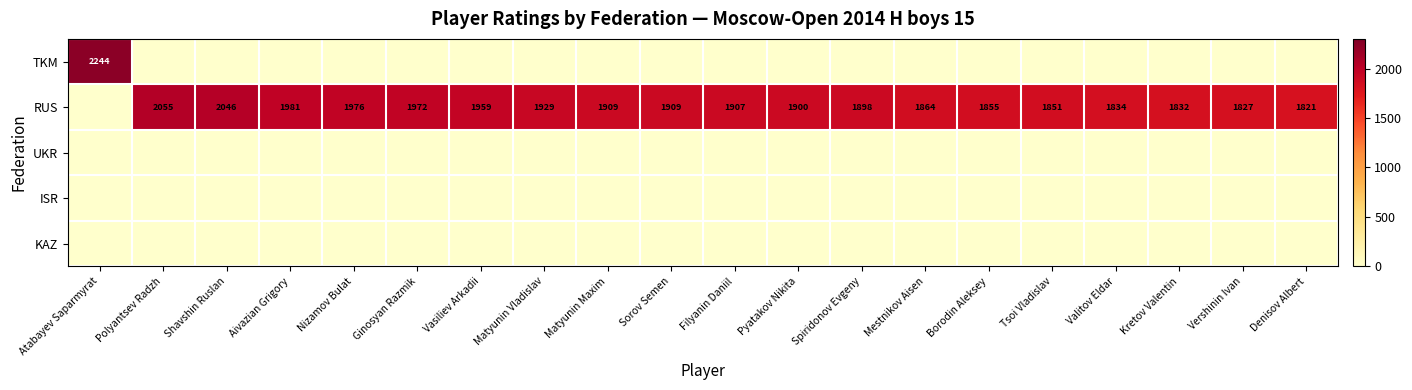

What is the spread (max minus min) of values at Pyatakov Nikita?

1900